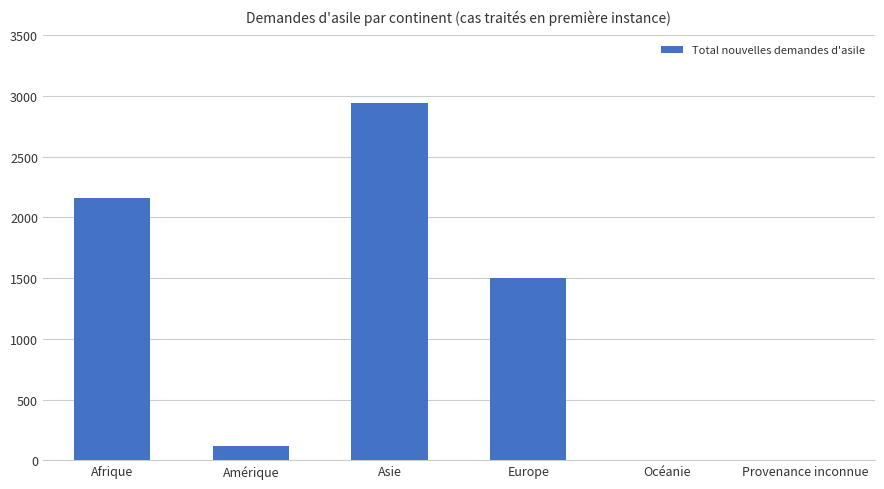

Is it true that the value at Amérique is 115?

True